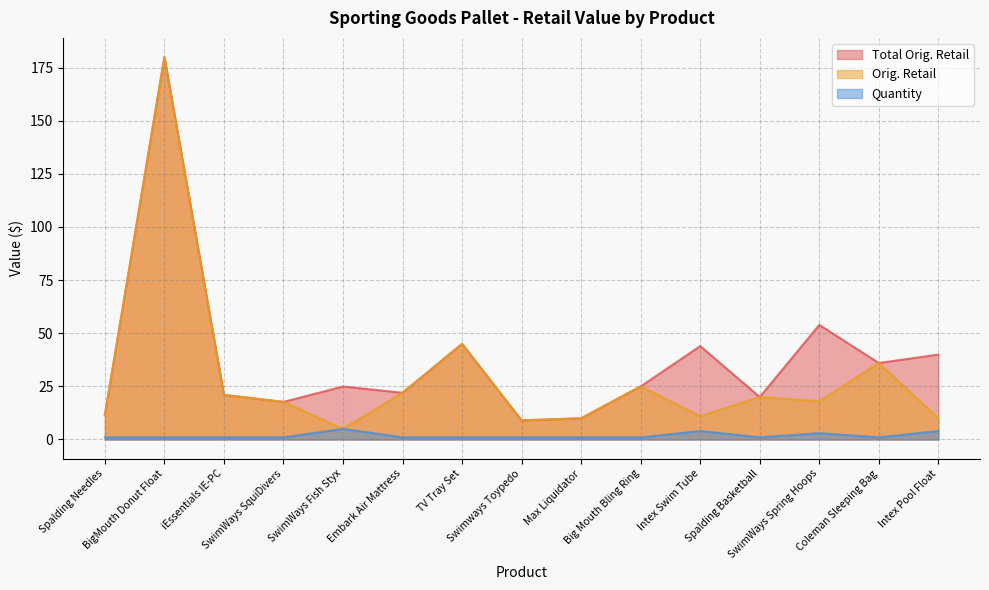

Between BigMouth Donut Float and Intex Pool Float, which series saw the biggest shift?

Orig. Retail